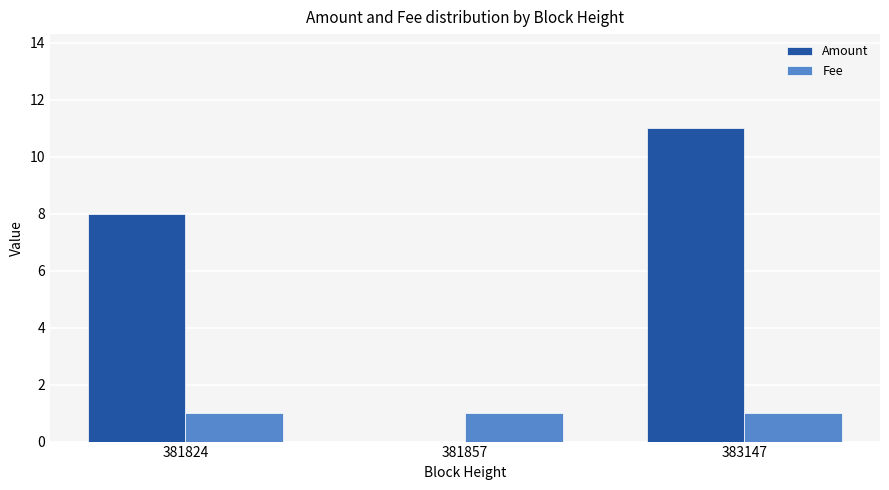

What value does the Amount series have at 381824, to the nearest 10?

10